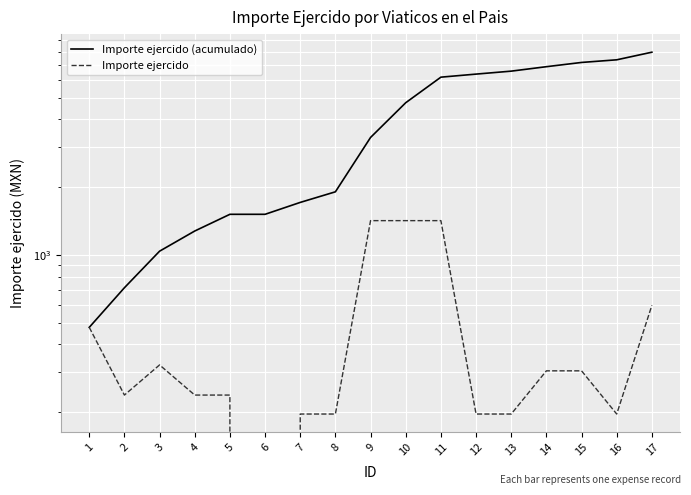

What is the spread (max minus min) of values at 5?

1276